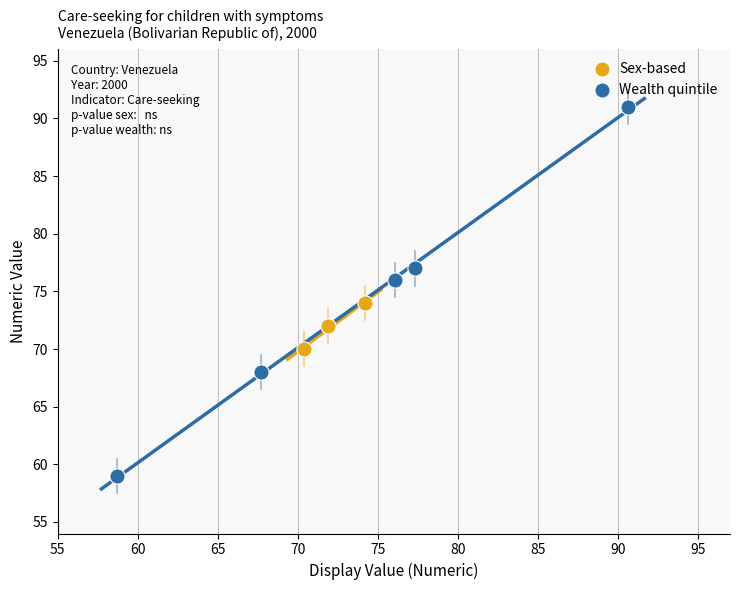

Which series contains the highest Y value?

Wealth quintile